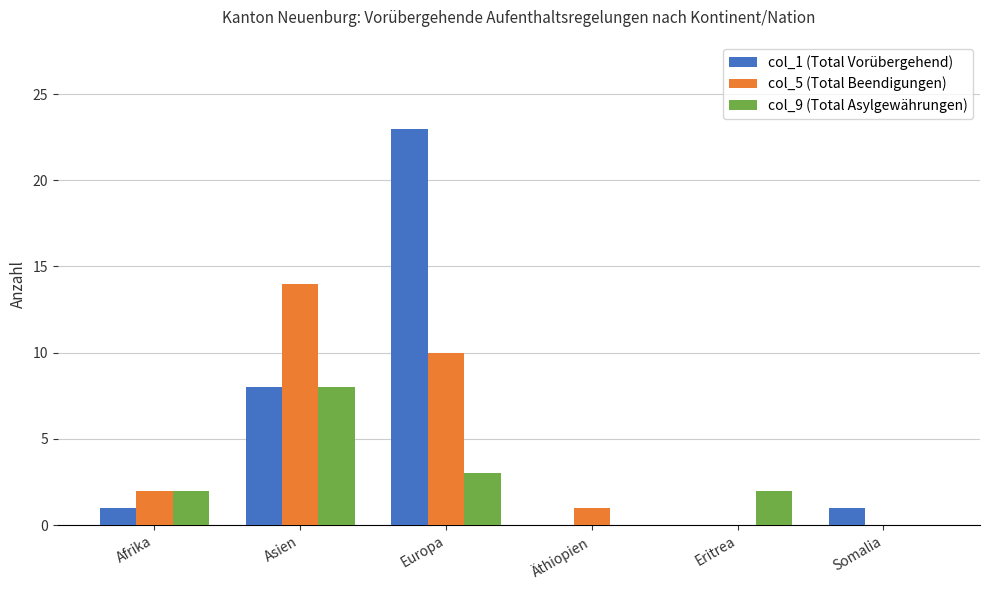

What is the greatest value displayed?

23